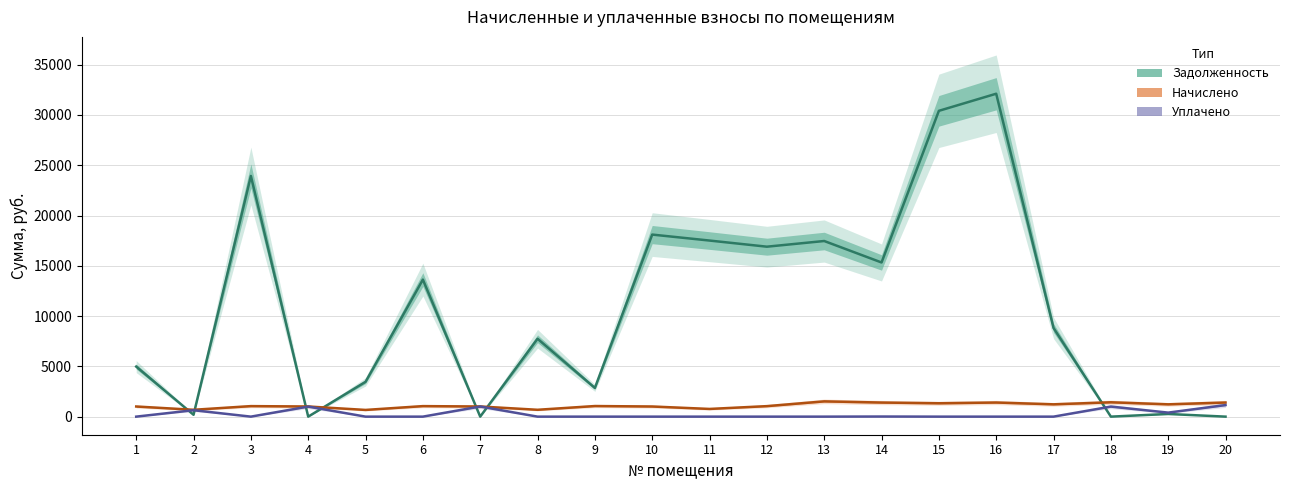

Reading right to left, list all the values displayed in this chart.

zadolzhennost: 0.0	264.3	0.0	8812.9	32109.6	30408.0	15329.6	17463.8	16899.5	17509.2	18103.0	2853.5	7744.5	0.0	13625.5	3462.7	0.0	23931.1	184.6	4975.4
nachisleno: 1404.0	1224.0	1428.0	1224.0	1404.0	1329.6	1401.6	1519.2	1044.0	765.6	1008.0	1053.6	681.6	1008.0	1046.4	667.2	1008.0	1046.4	681.6	1008.0
uplacheno: 1150.0	400.0	1000.0	0.0	0.0	0.0	10.6	0.0	0.0	0.0	0.0	0.0	0.0	1008.0	0.0	0.0	1000.0	0.0	639.0	0.0